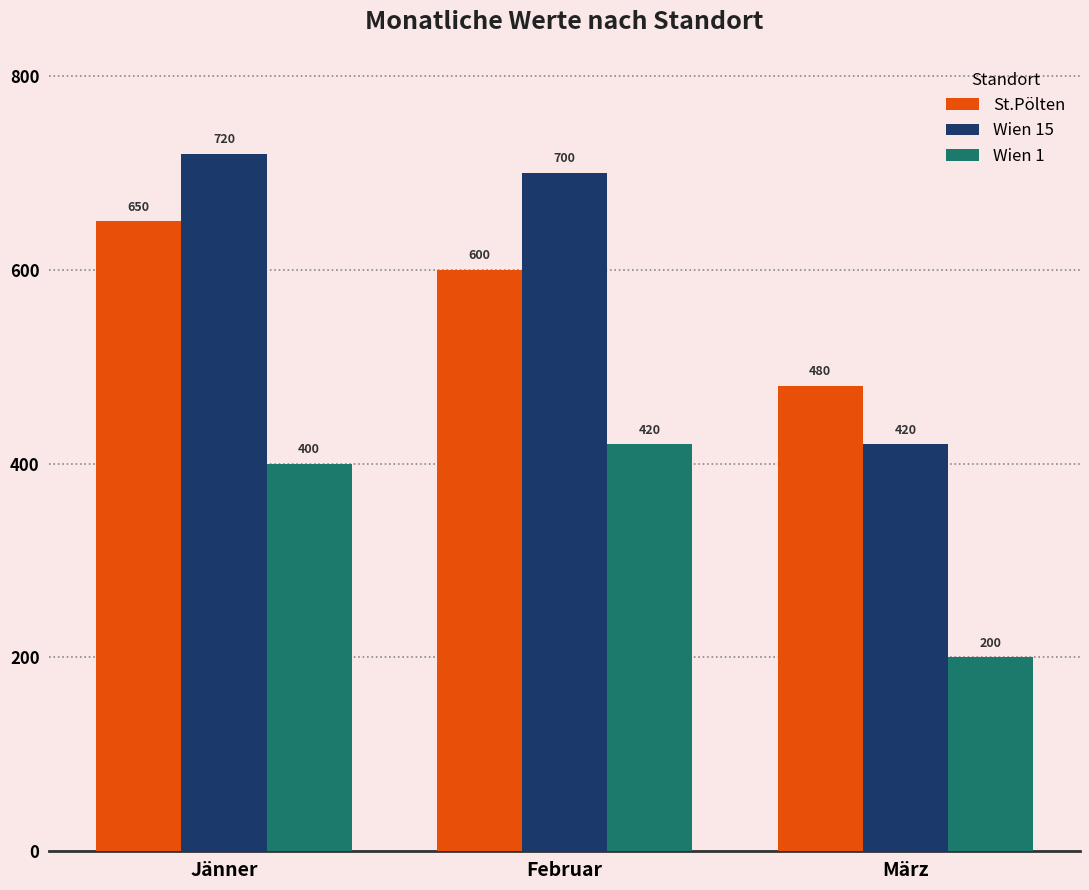

True or false: Wien 15 has a value of 700 at Februar.

True